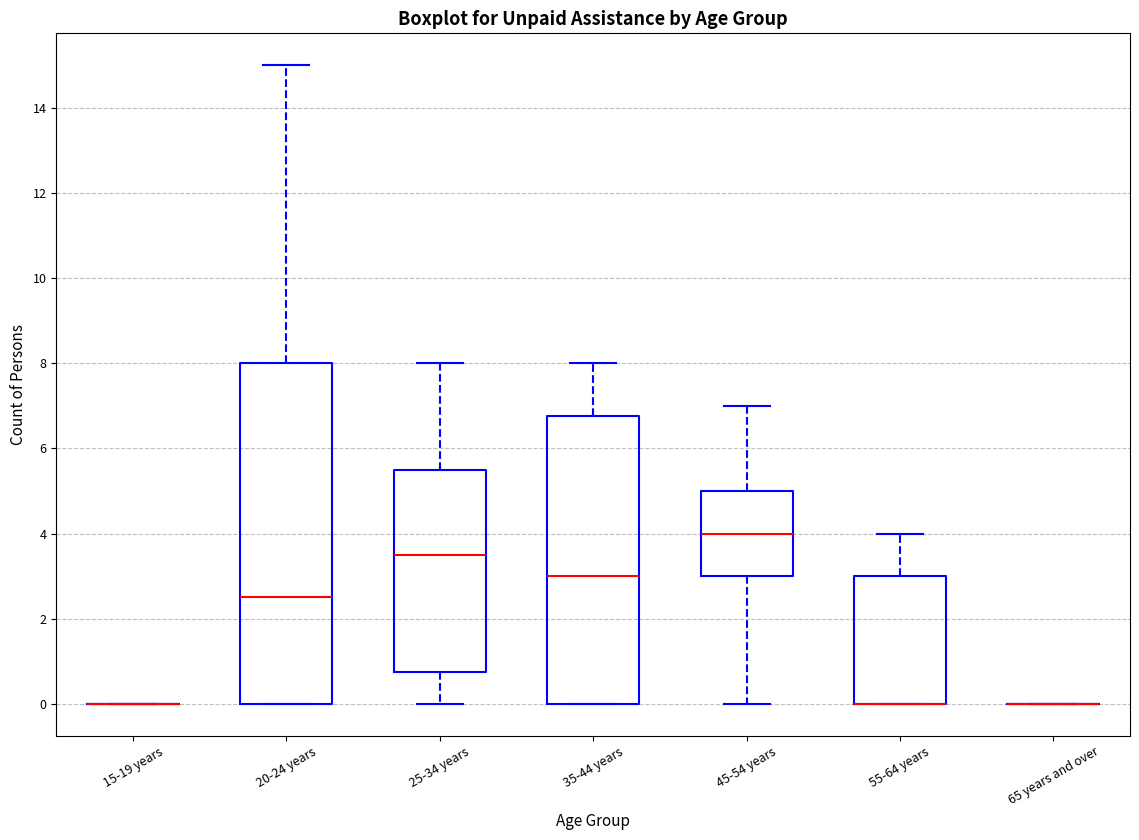

Reading left to right, read every box against the y-axis: the position of its median line, the range the box covers, and the ends of its whiskers. The values are not printed on the chart, so give them approximately, as read against the axis.

15-19 years: box collapsed to a line at 0.0, whiskers 0.0 to 0.0
20-24 years: median 2.6, box 0.0 to 8.0, whiskers 0.0 to 15.0
25-34 years: median 3.6, box 0.8 to 5.6, whiskers 0.0 to 8.0
35-44 years: median 3.0, box 0.0 to 6.8, whiskers 0.0 to 8.0
45-54 years: median 4.0, box 3.0 to 5.0, whiskers 0.0 to 7.0
55-64 years: median 0.0 (drawn on the box's lower edge), box 0.0 to 3.0, whiskers 0.0 to 4.0
65 years and over: box collapsed to a line at 0.0, whiskers 0.0 to 0.0